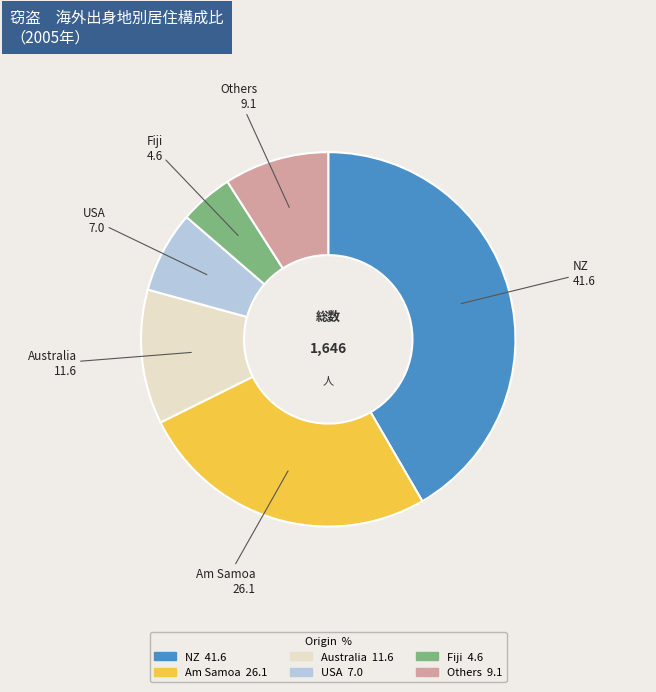

Which has a higher value, USA or Am Samoa?

Am Samoa